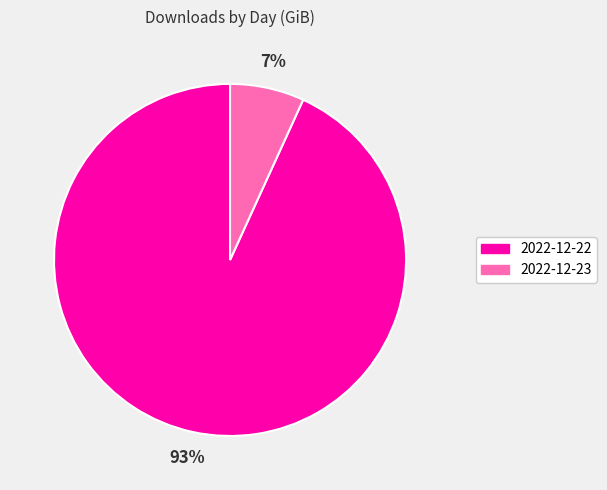

Which has a higher value, 2022-12-23 or 2022-12-22?

2022-12-22